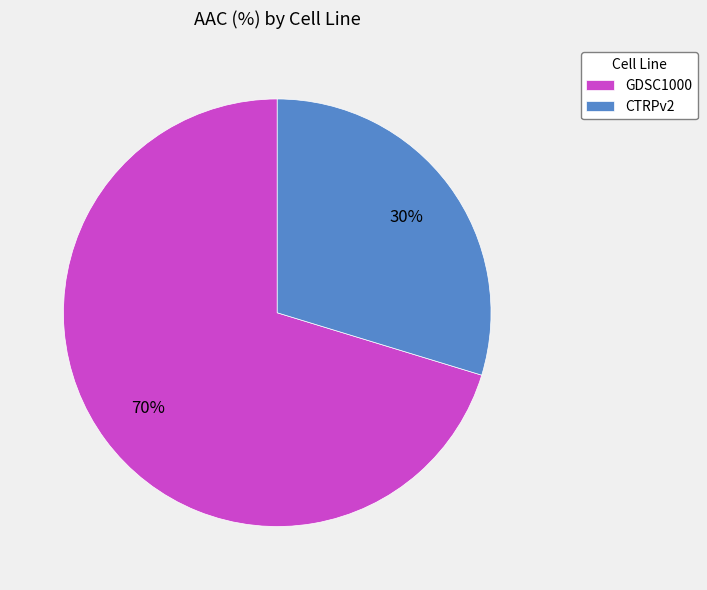

The CTRPv2 slice represents 30% of the pie. True or false?

True